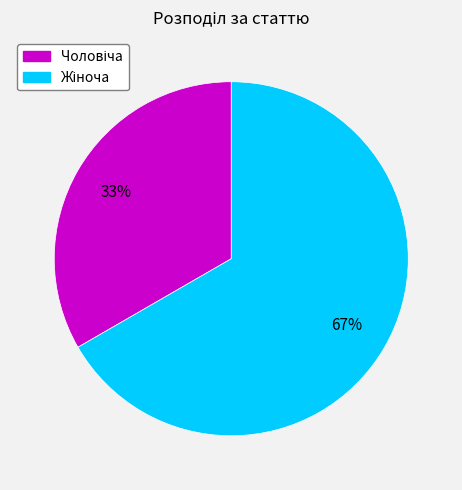

Is there a majority slice in this chart?

Yes